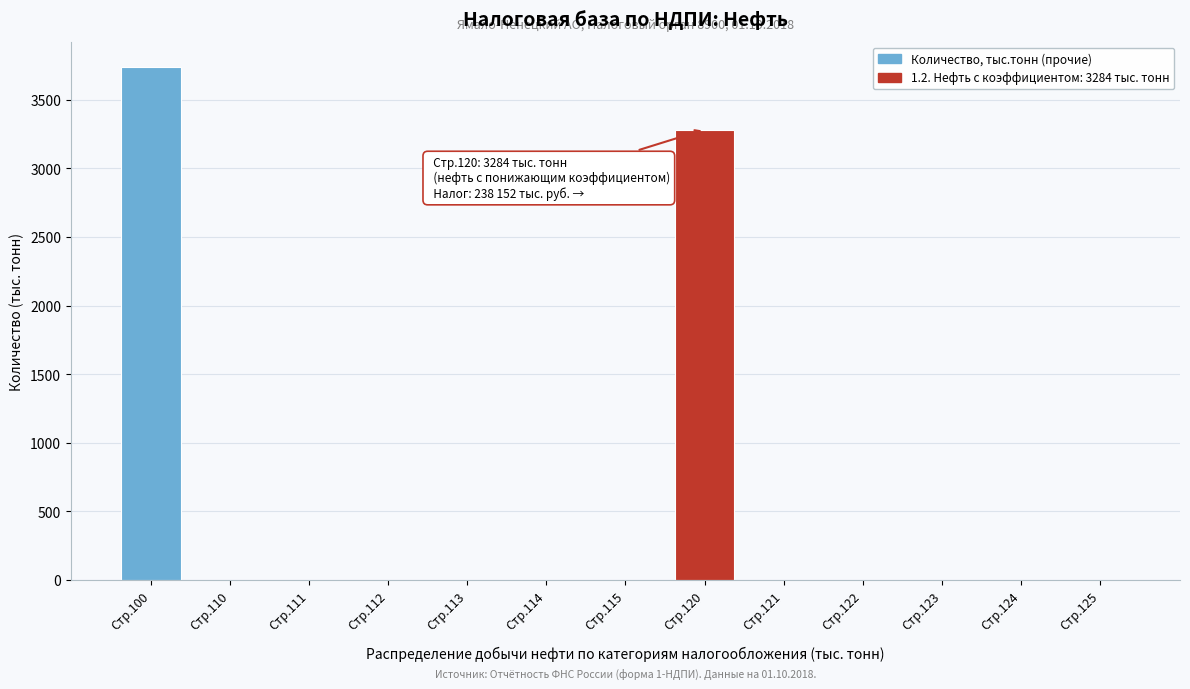

Reading left to right, transcribe all the data shown in this chart.

Стр.100=3737	Стр.110=0	Стр.111=0	Стр.112=0	Стр.113=0	Стр.114=0	Стр.115=0	Стр.120=3284	Стр.121=0	Стр.122=0	Стр.123=0	Стр.124=0	Стр.125=0